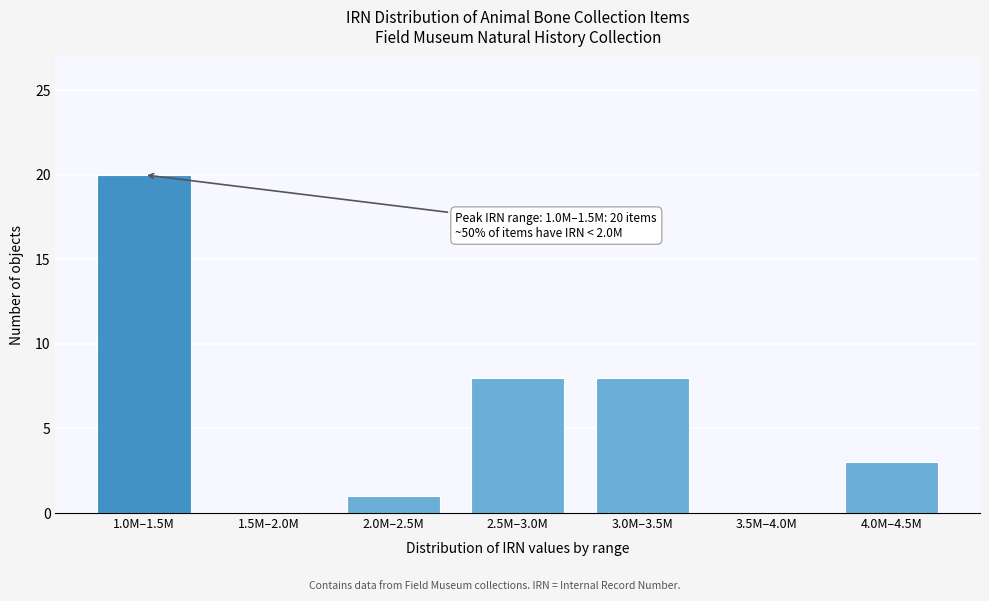

Reading left to right, extract all data points from this chart.

1.0M–1.5M=20	1.5M–2.0M=0	2.0M–2.5M=1	2.5M–3.0M=8	3.0M–3.5M=8	3.5M–4.0M=0	4.0M–4.5M=3